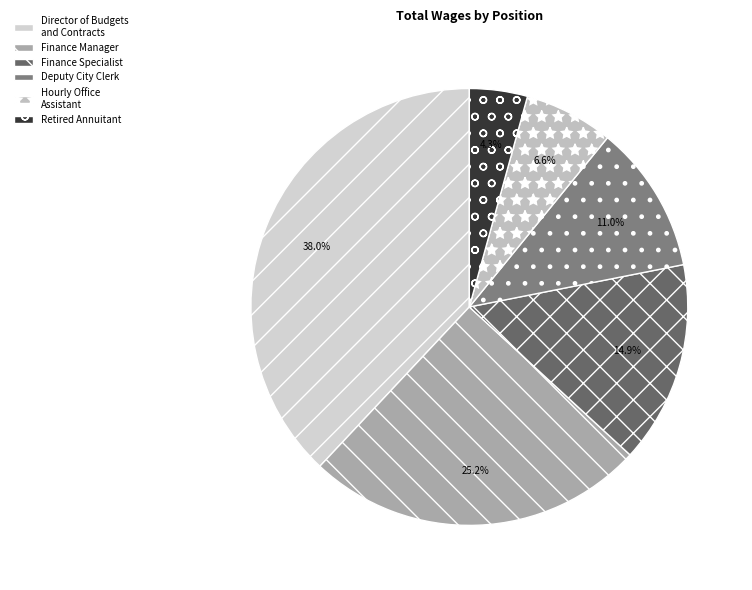

True or false: Director of Budgets and Contracts accounts for 38% of the total.

True